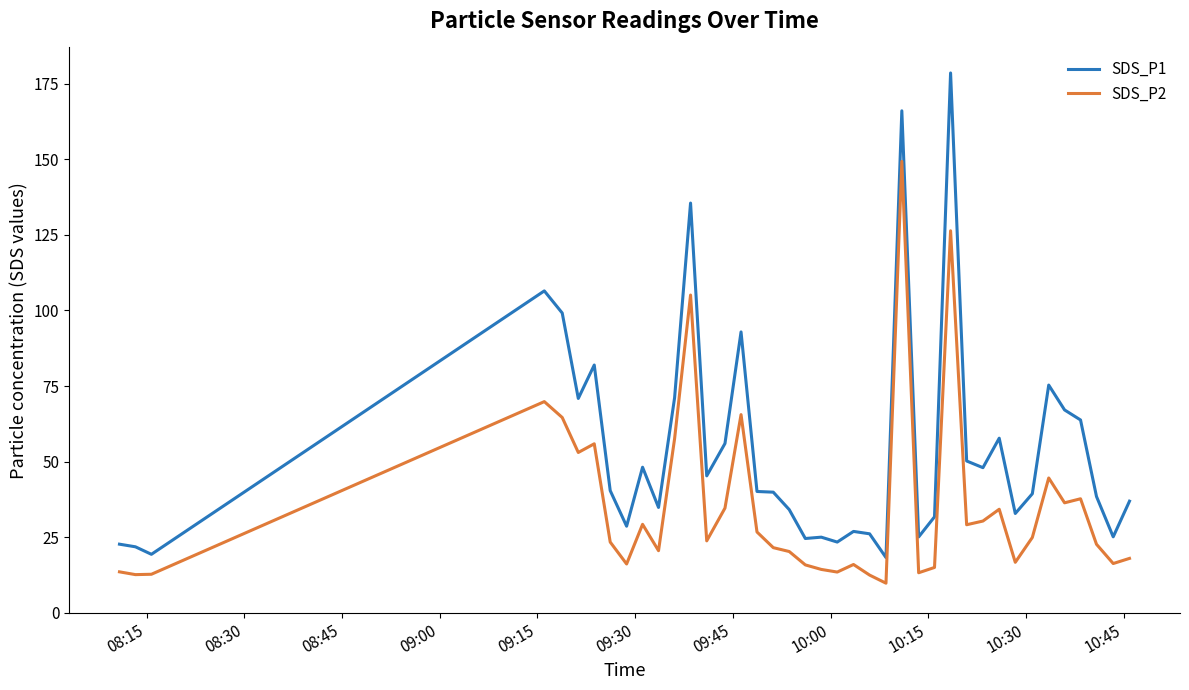

How many lines are shown in the chart?

2